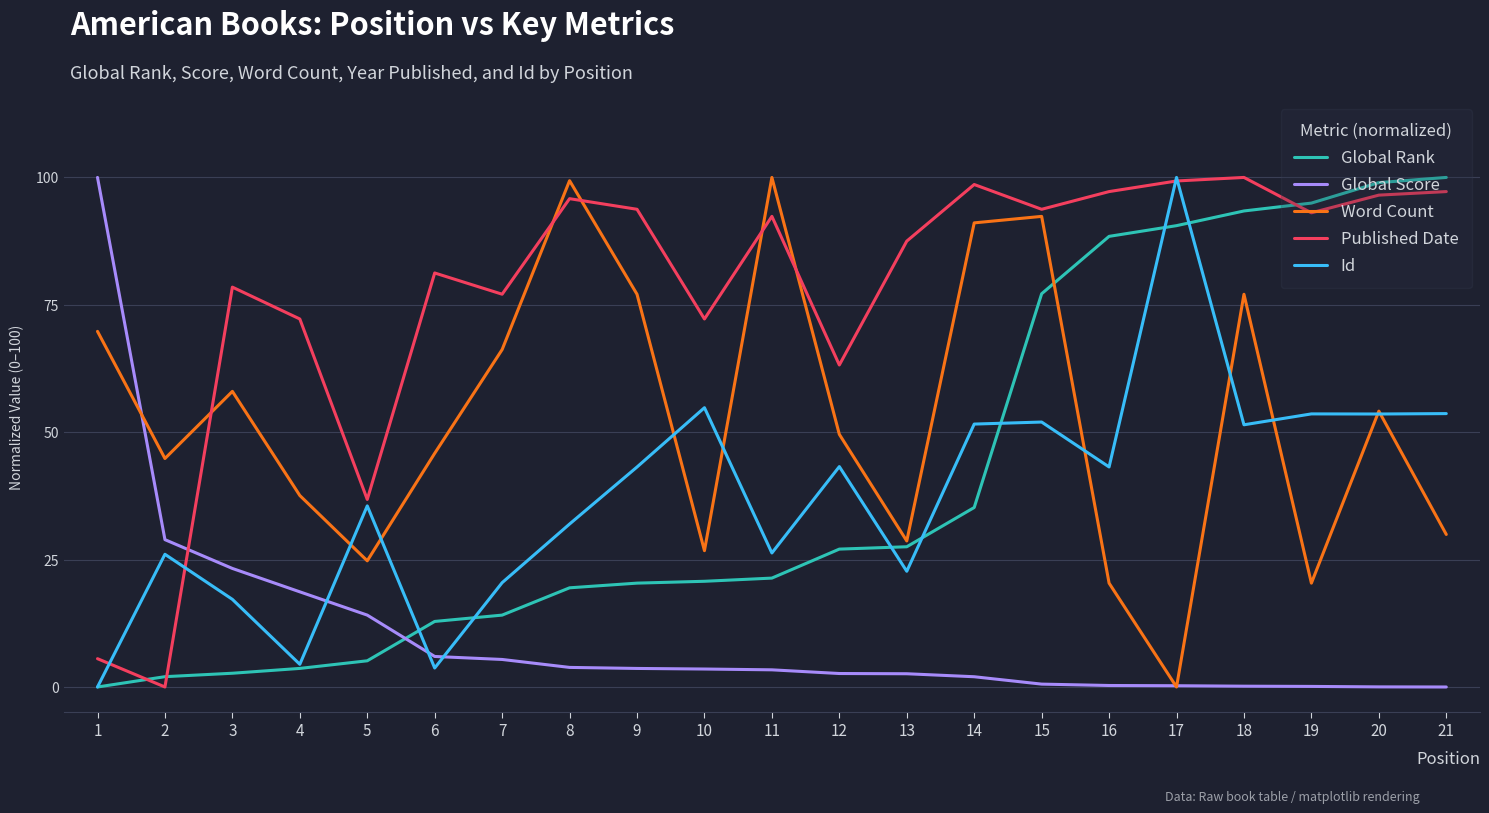

At which category is the sum across all series the highest?

18